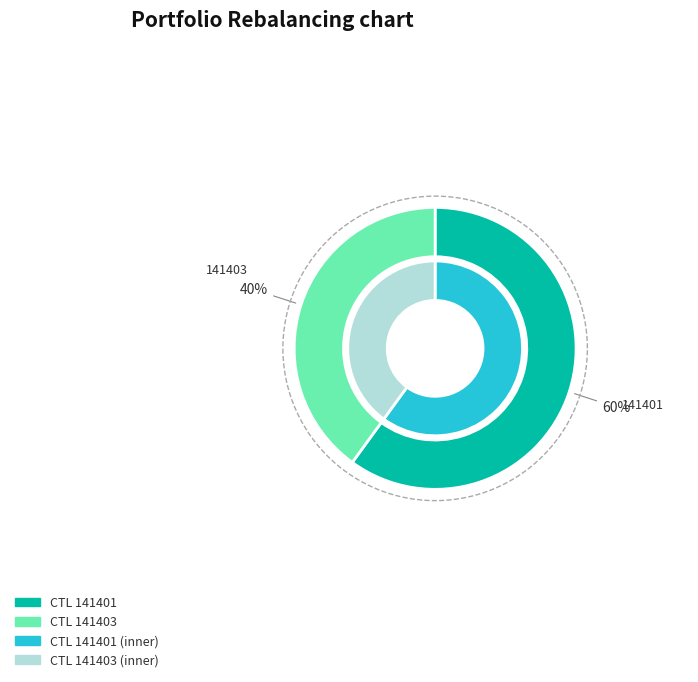

True or false: 141401 accounts for 71% of the total.

False